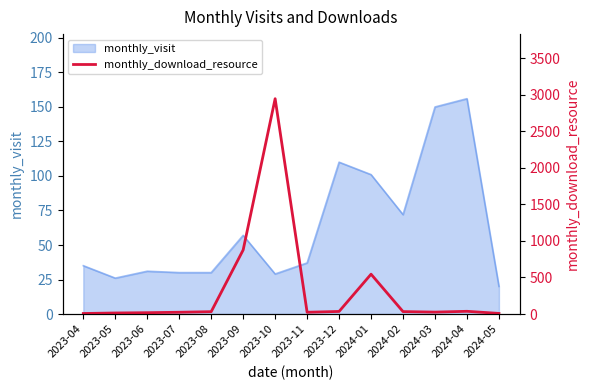

What is the value of the 5th point from the left?

32